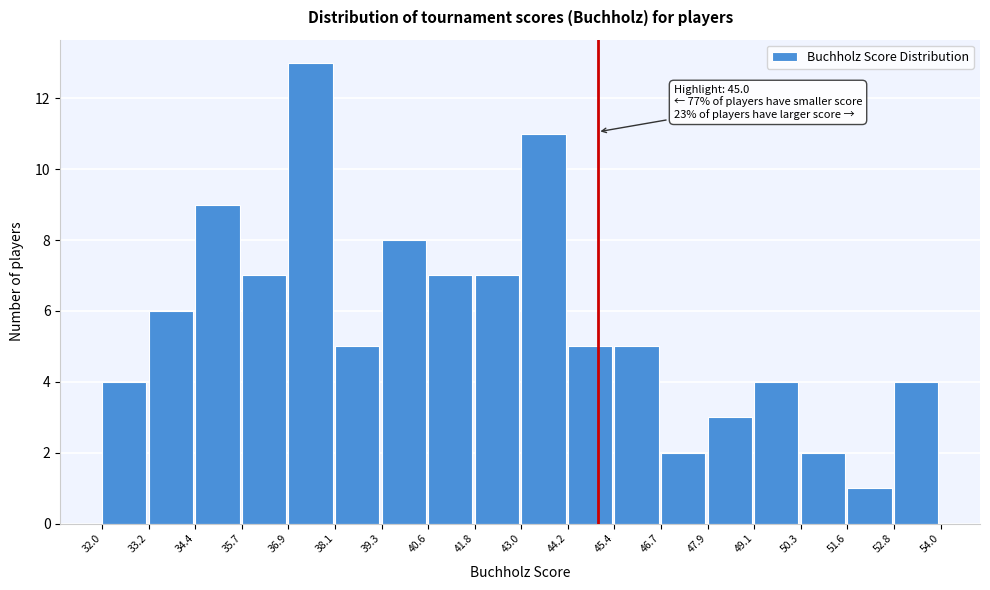

Which range on the x-axis has the tallest bar?

36.9 to 38.1